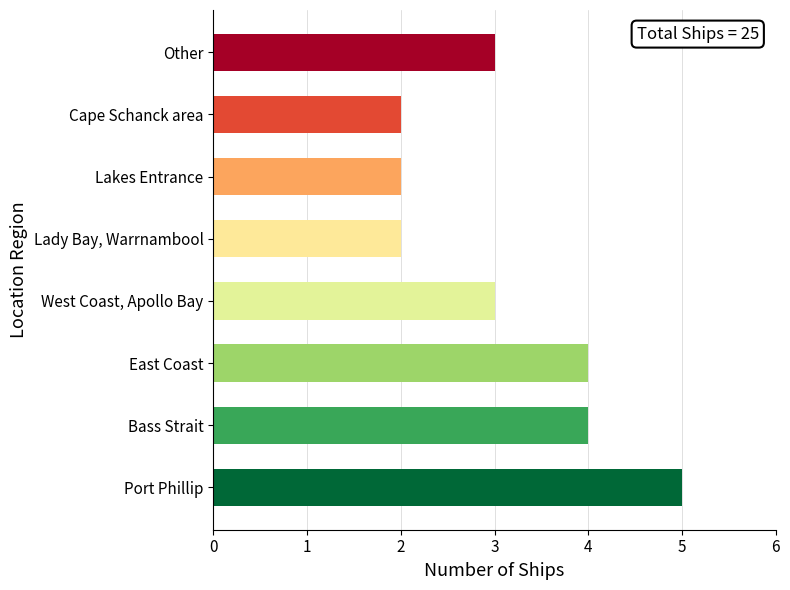

What is the difference between the maximum and minimum values?

3